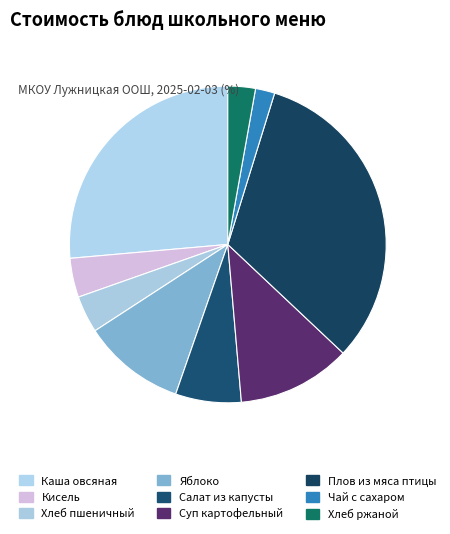

Rank the categories by value from lowest to highest.

Чай с сахаром, Хлеб ржаной, Хлеб пшеничный, Кисель, Салат из капусты, Яблоко, Суп картофельный, Каша овсяная, Плов из мяса птицы